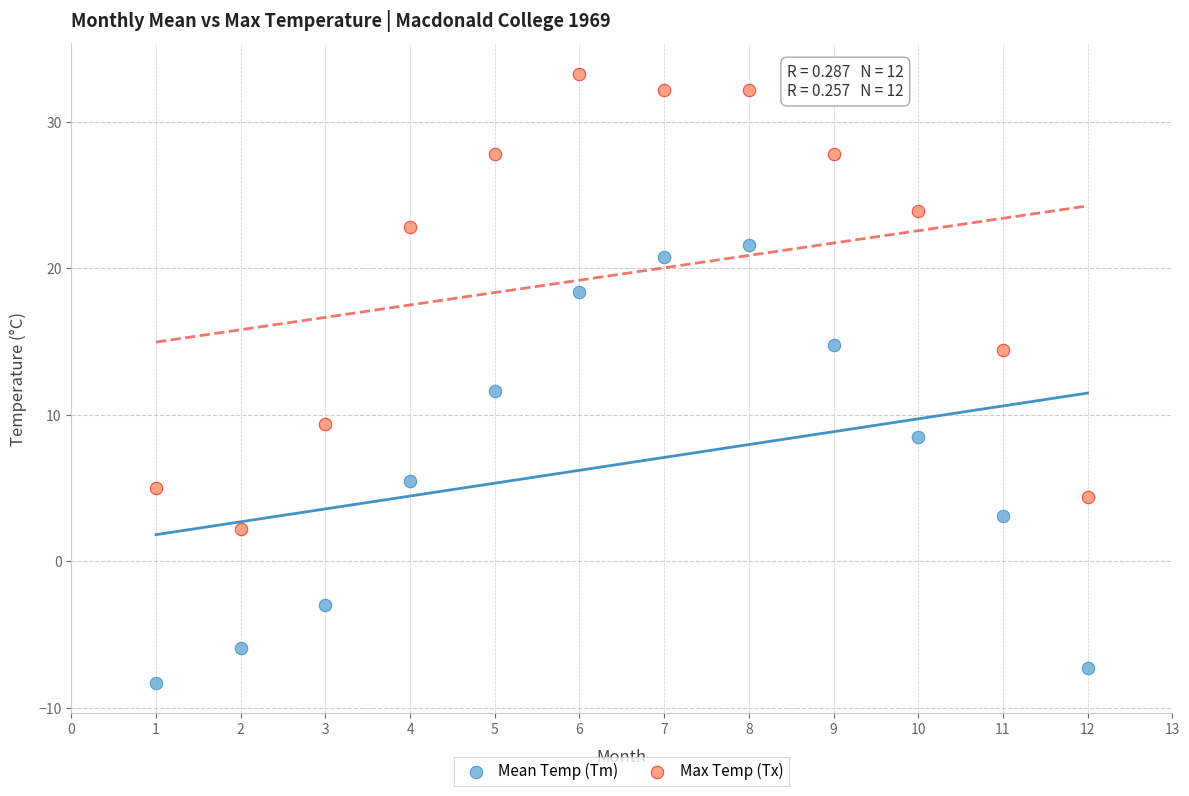

Across all data points, what is the range of Y values (max minus min)?

41.6